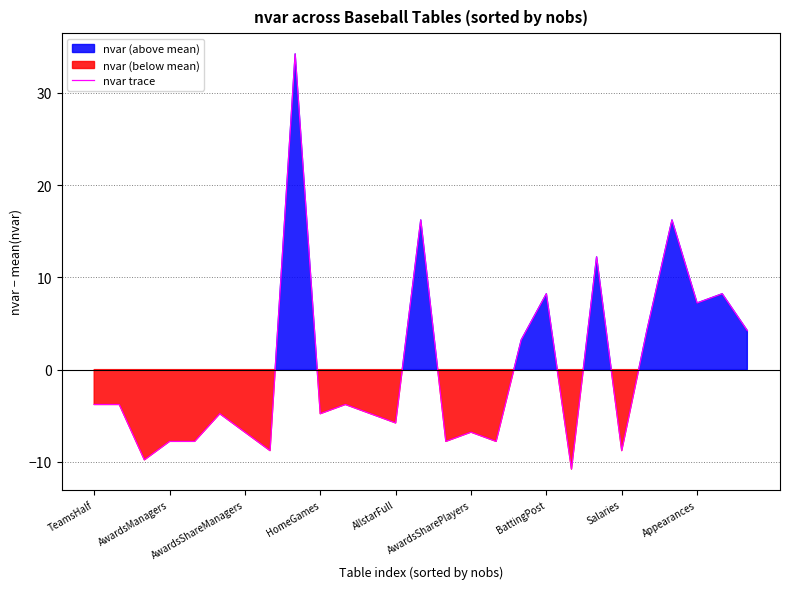

Is it true that the value at 13 is 24.8?

False